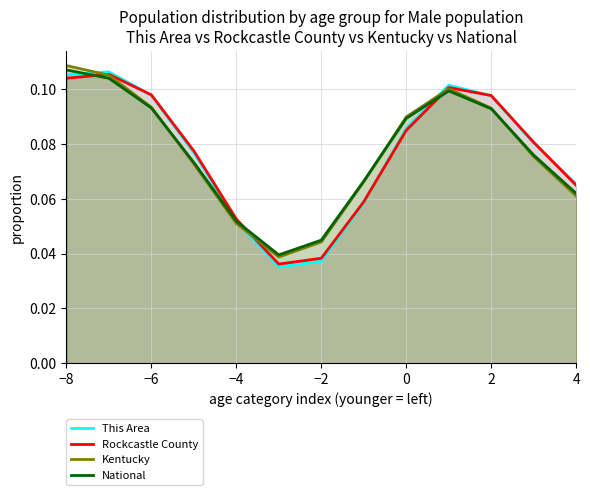

At which category does the chart reach its peak across all series?

−8